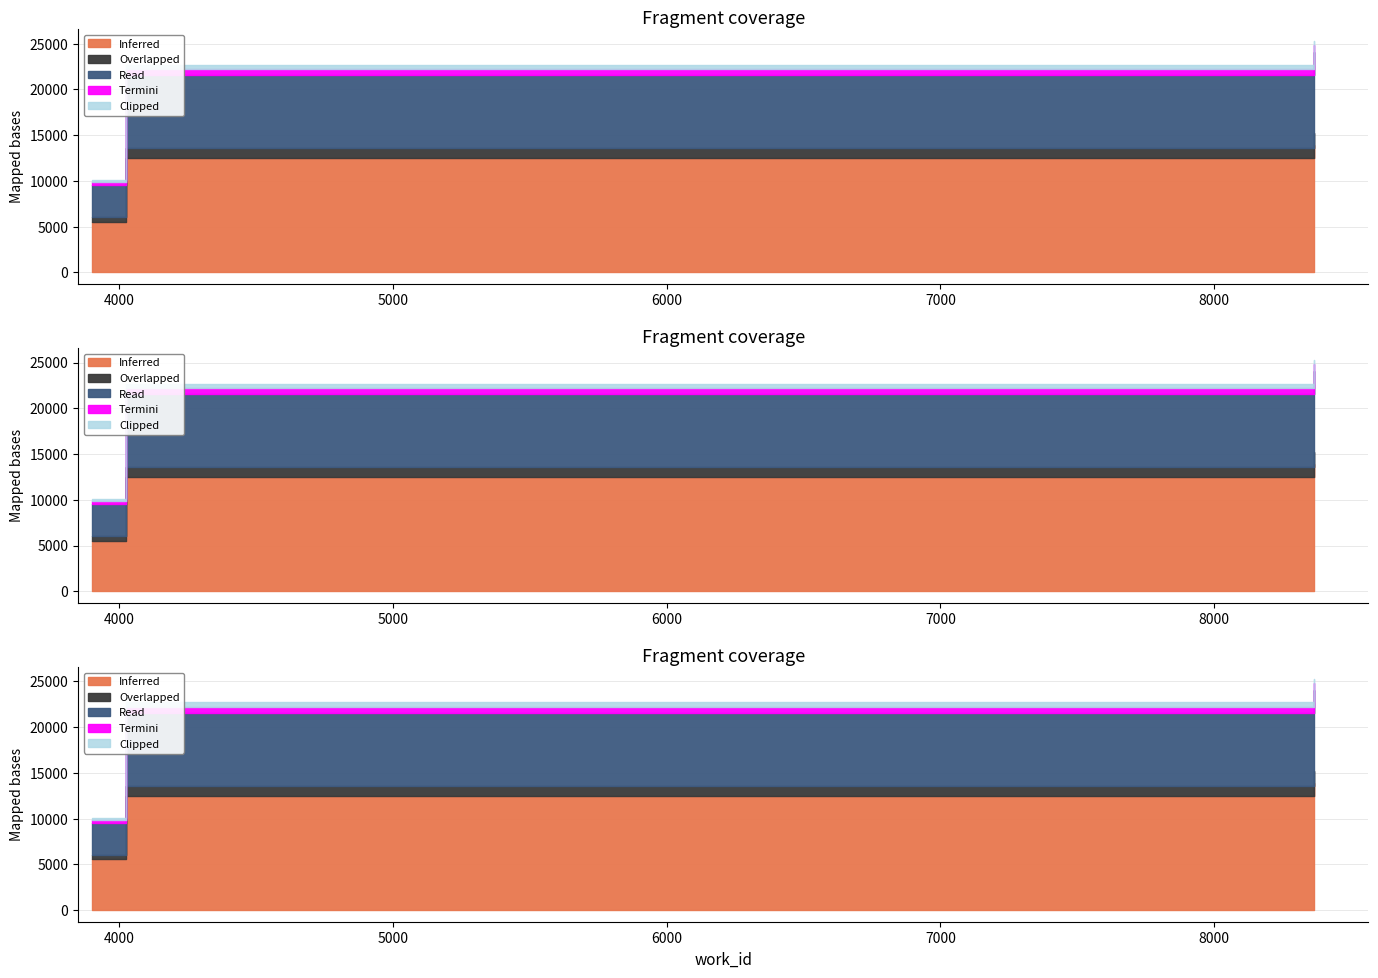

Reading left to right, extract all data points from this chart.

3899=10082	4024=10419	4024=22710	8364=25323